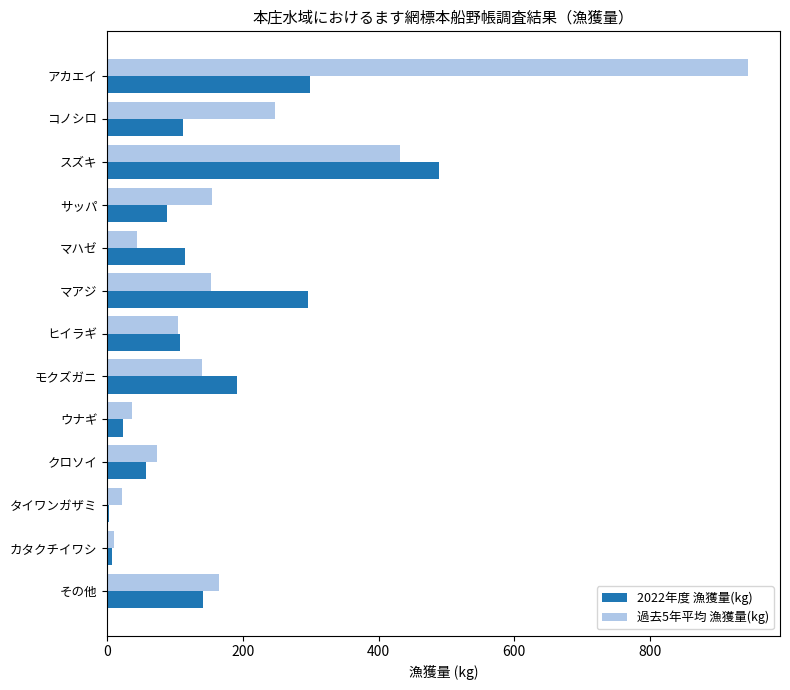

What are all the series names shown in the legend?

2022年度 漁獲量(kg), 過去5年平均 漁獲量(kg)